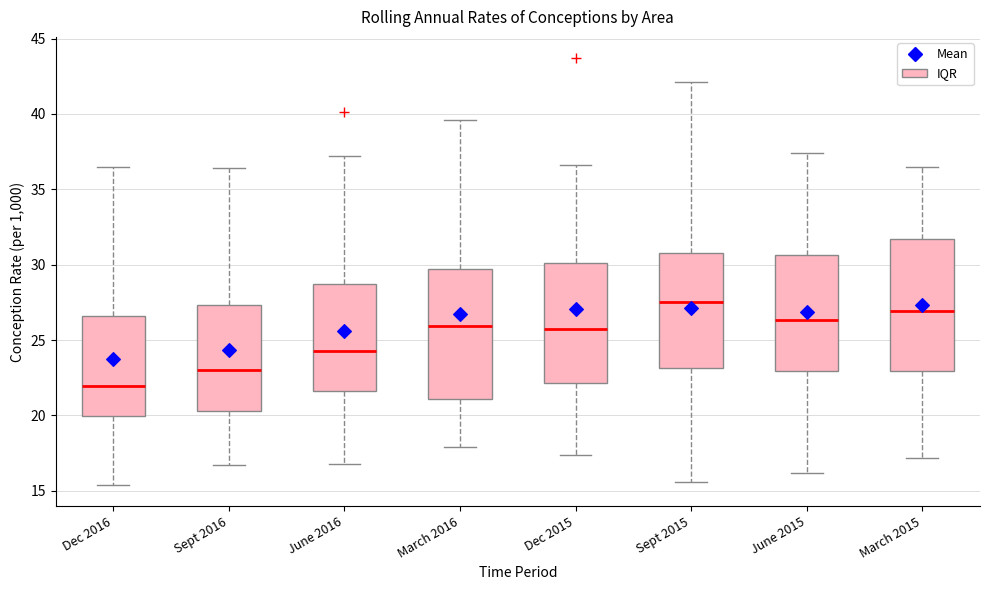

Reading left to right, transcribe this box plot: for each box, give where its median line is, the range the box spans, and where its two whiskers end, as read against the y-axis. The values are not printed on the chart, so give them approximately, as read against the axis.

Dec 2016: median 22.0, box 20.0 to 26.5, whiskers 15.5 to 36.5
Sept 2016: median 23.0, box 20.5 to 27.5, whiskers 16.5 to 36.5
June 2016: median 24.5, box 21.5 to 28.5, whiskers 17.0 to 37.0
March 2016: median 26.0, box 21.0 to 29.5, whiskers 18.0 to 39.5
Dec 2015: median 26.0, box 22.0 to 30.0, whiskers 17.5 to 36.5
Sept 2015: median 27.5, box 23.0 to 31.0, whiskers 15.5 to 42.0
June 2015: median 26.5, box 23.0 to 30.5, whiskers 16.0 to 37.5
March 2015: median 27.0, box 23.0 to 31.5, whiskers 17.0 to 36.5